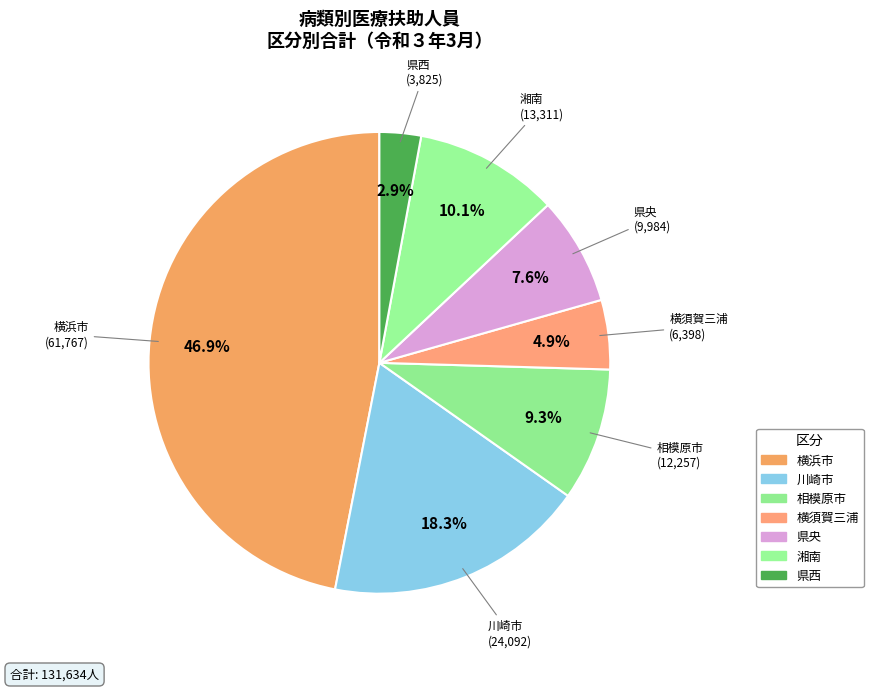

What is the total percentage of 湘南 and 県西?

13.0%